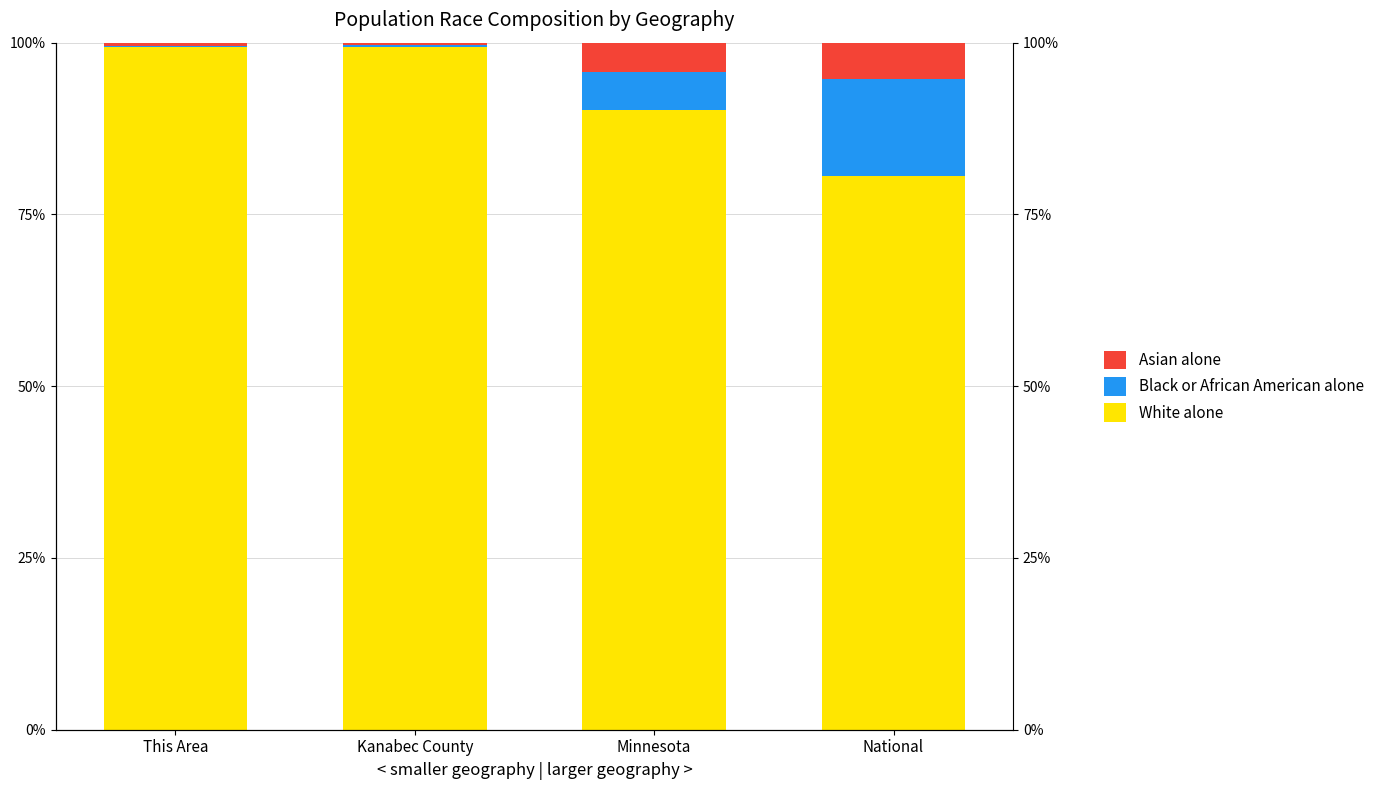

How many values in the Black or African American alone series are below 5?

2